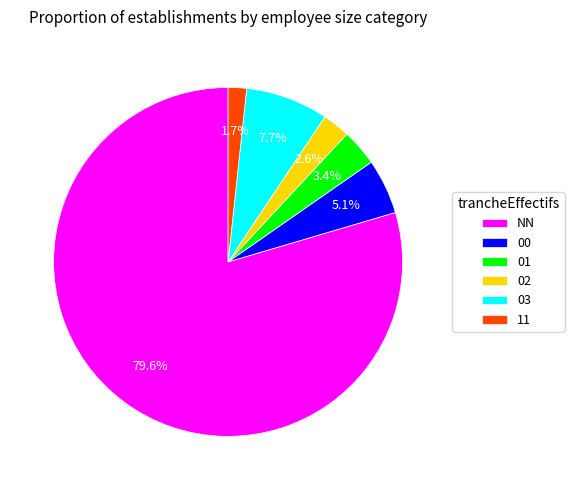

Which slice represents more than half of the pie?

NN